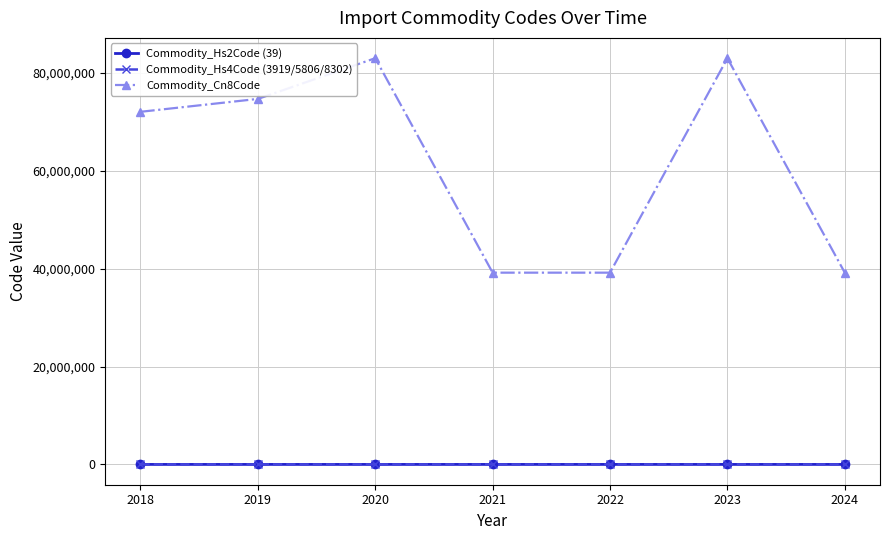

True or false: Commodity_Cn8Code has a value of 37803961.1 at 2018.

False